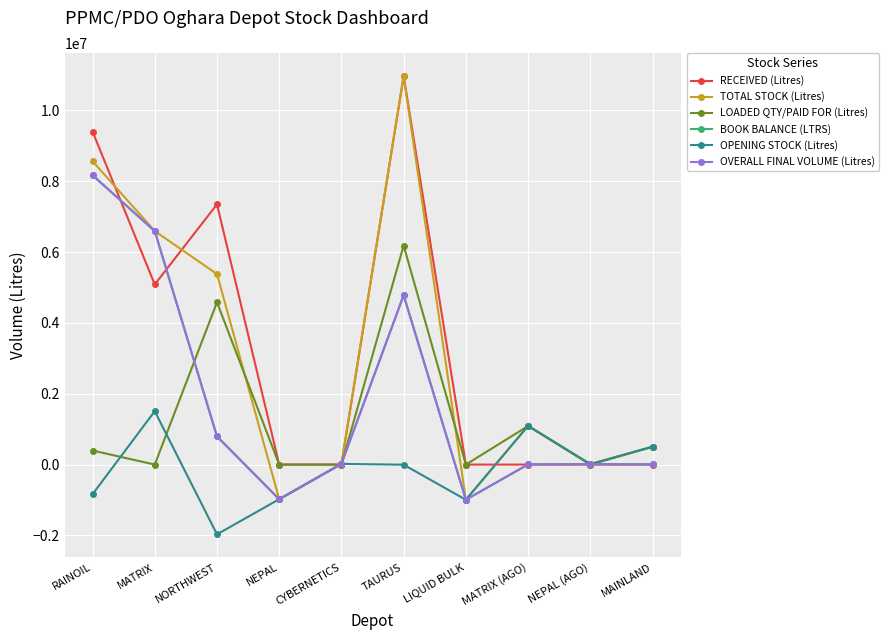

At which category does RECEIVED (Litres) reach its first local peak?

NORTHWEST